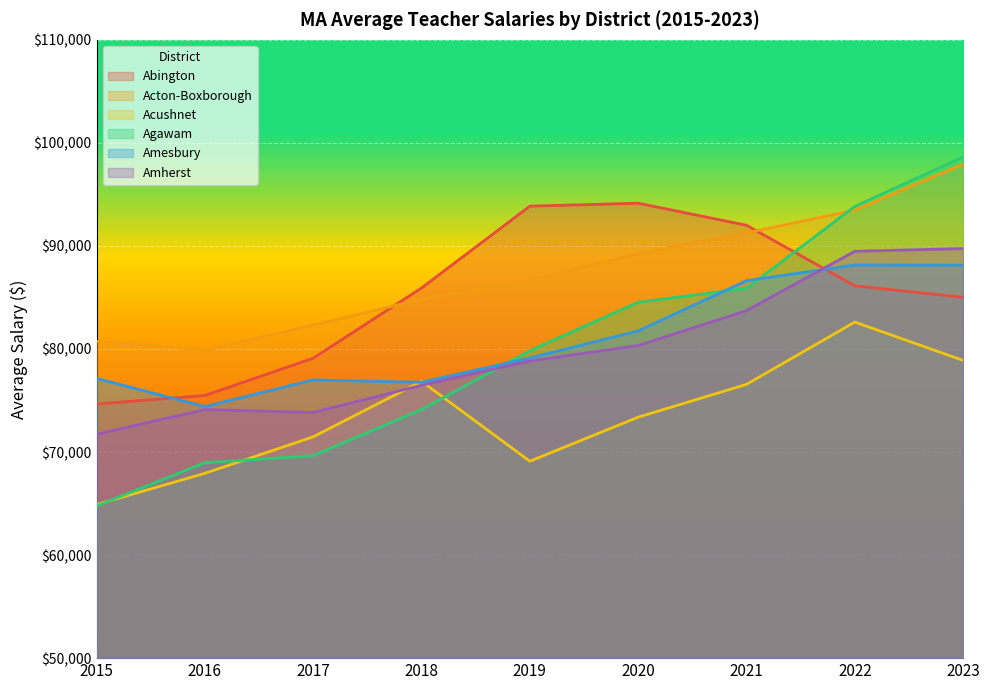

Which series has the largest total across all categories?

Acton-Boxborough